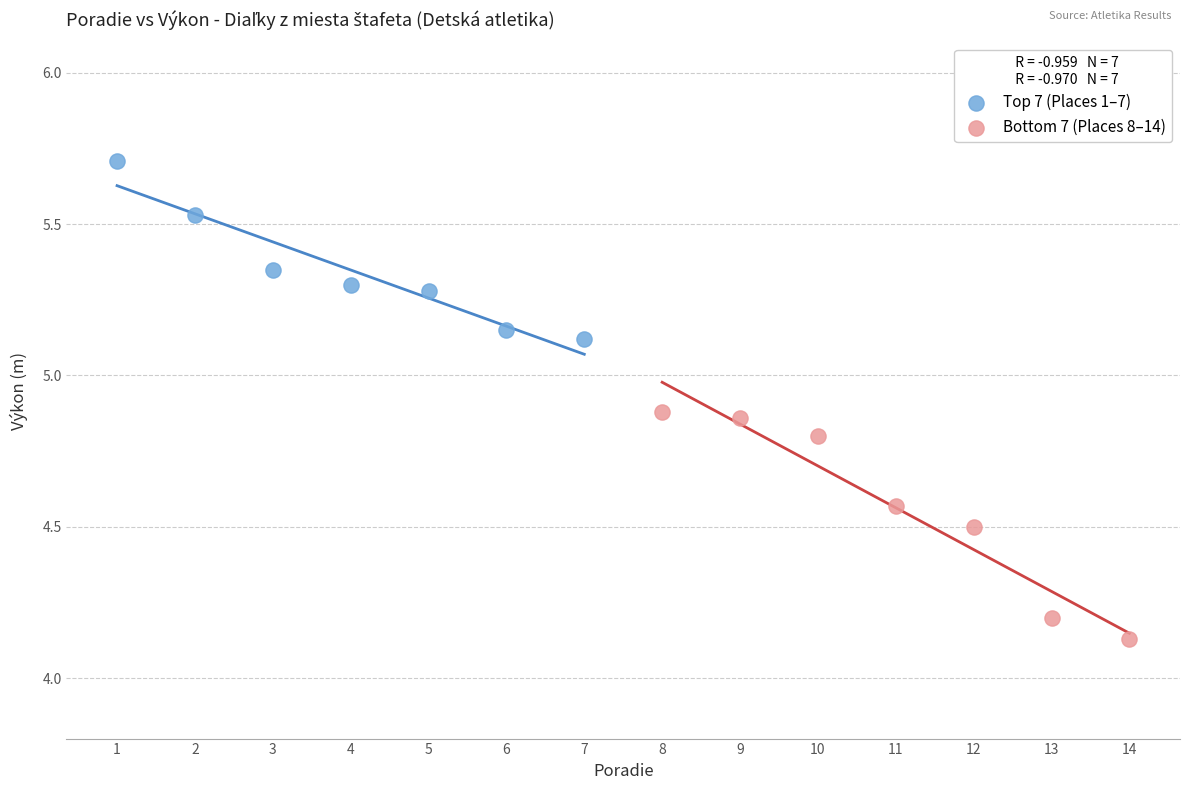

Which series contains the highest Y value?

Top 7 (Places 1–7)